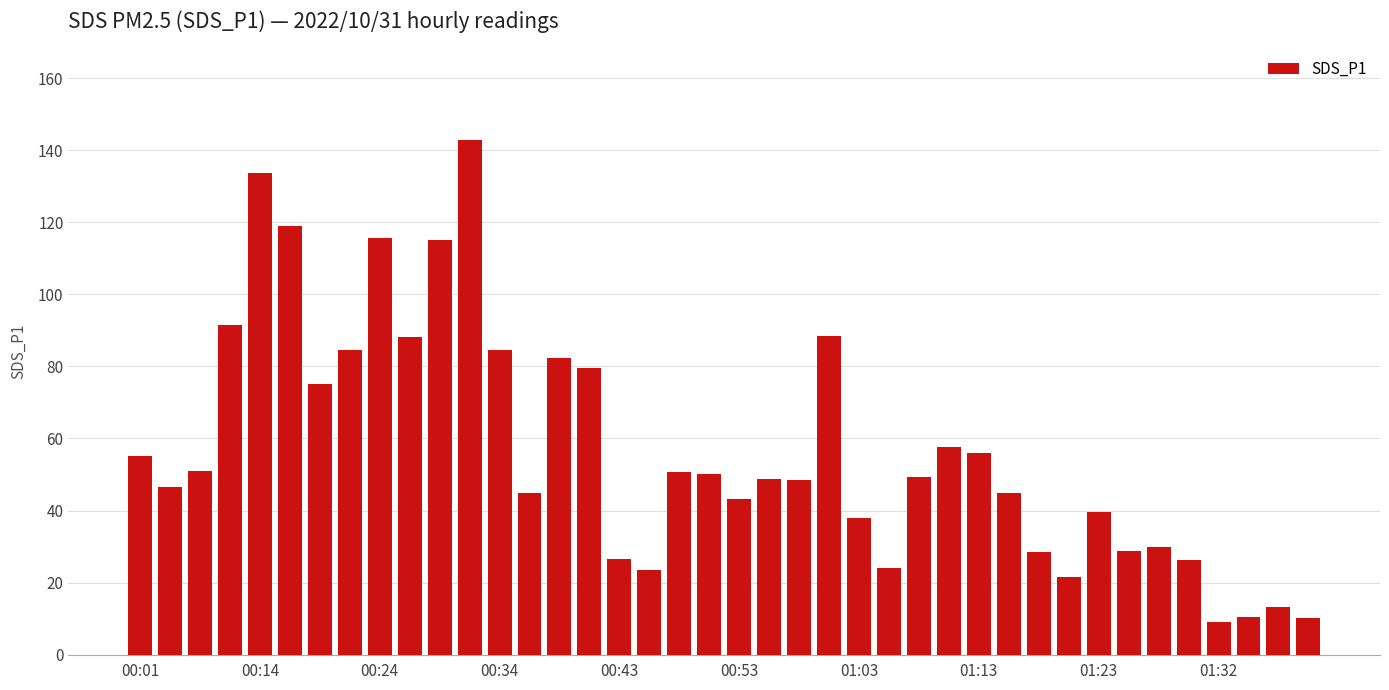

What is the value of the 9th bar from the left?

115.7